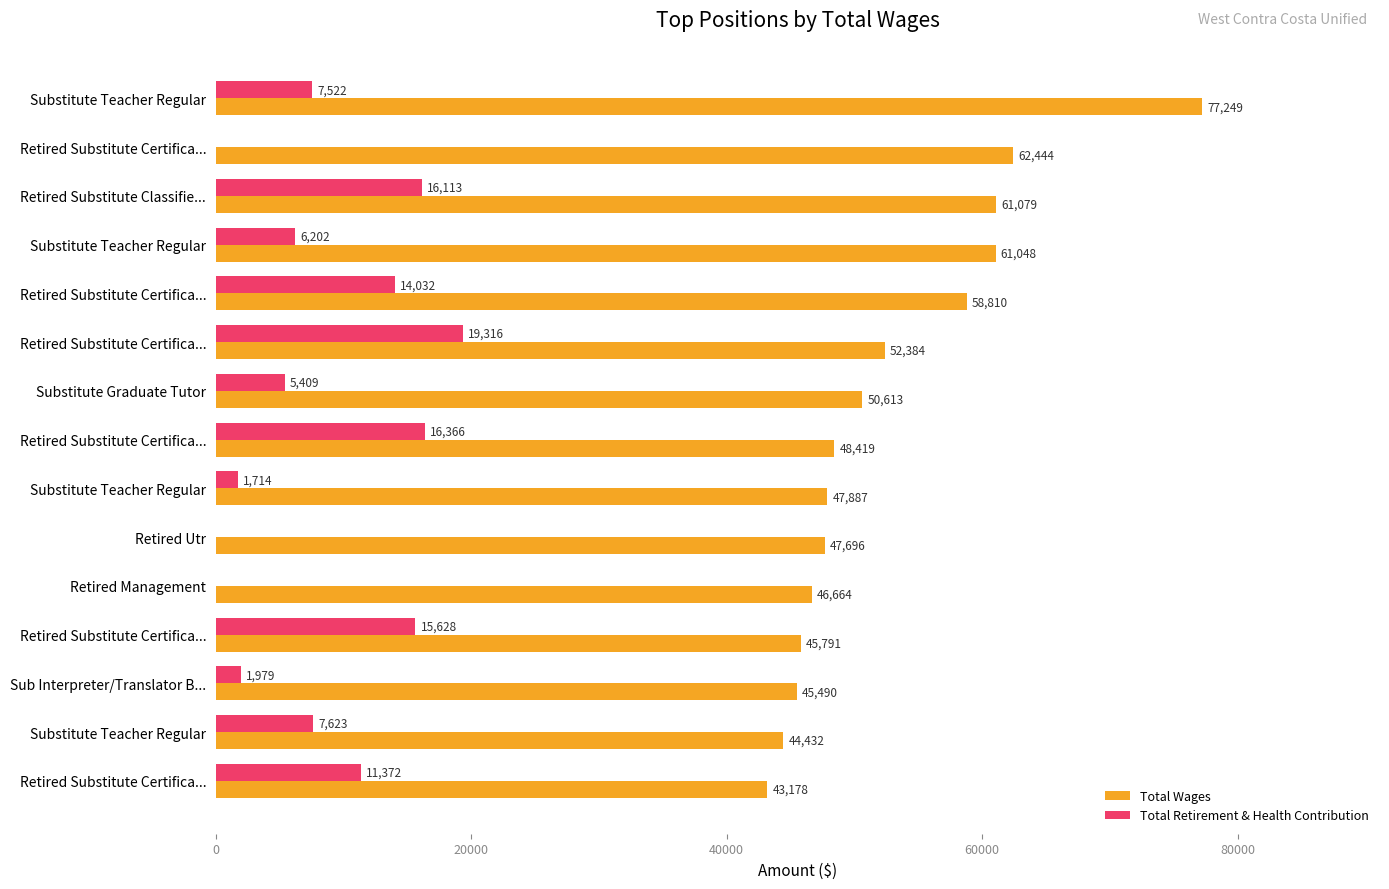

Count the number of data series in this chart.

2